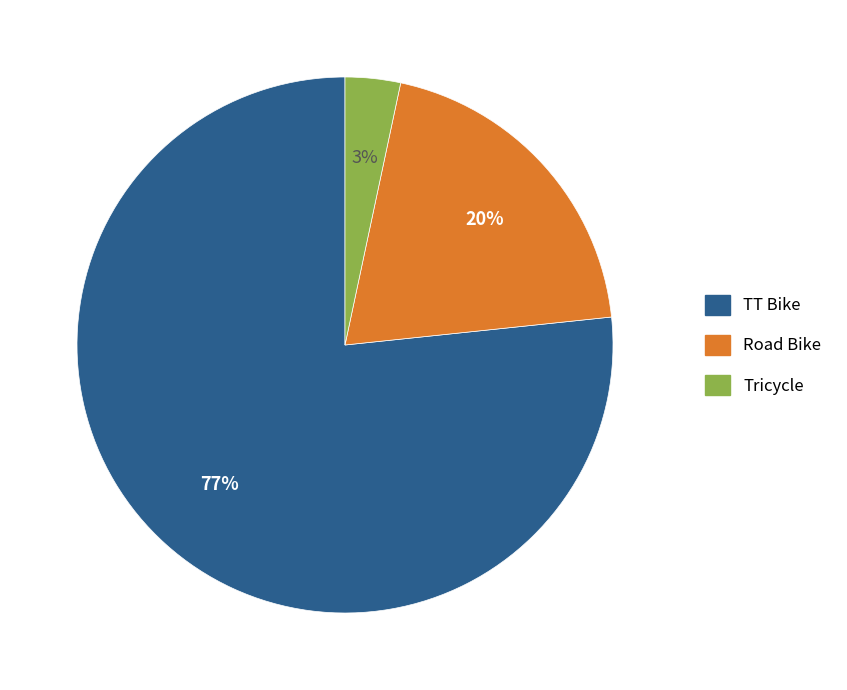

To the nearest percent, what is the average slice percentage?

33%